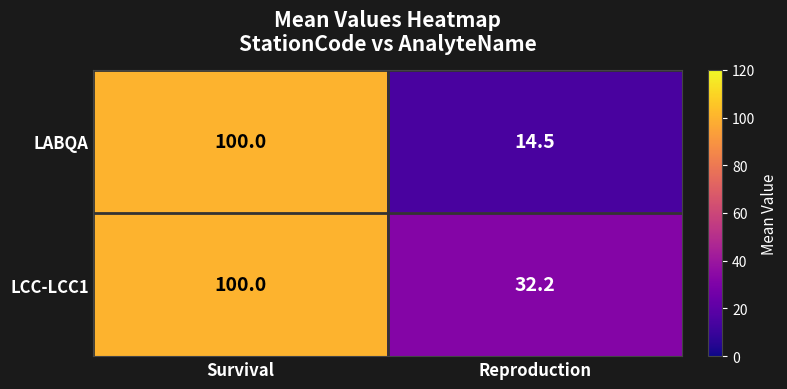

Reading left to right, what are all the values shown in this chart?

LABQA: 100.0	14.5
LCC-LCC1: 100.0	32.2